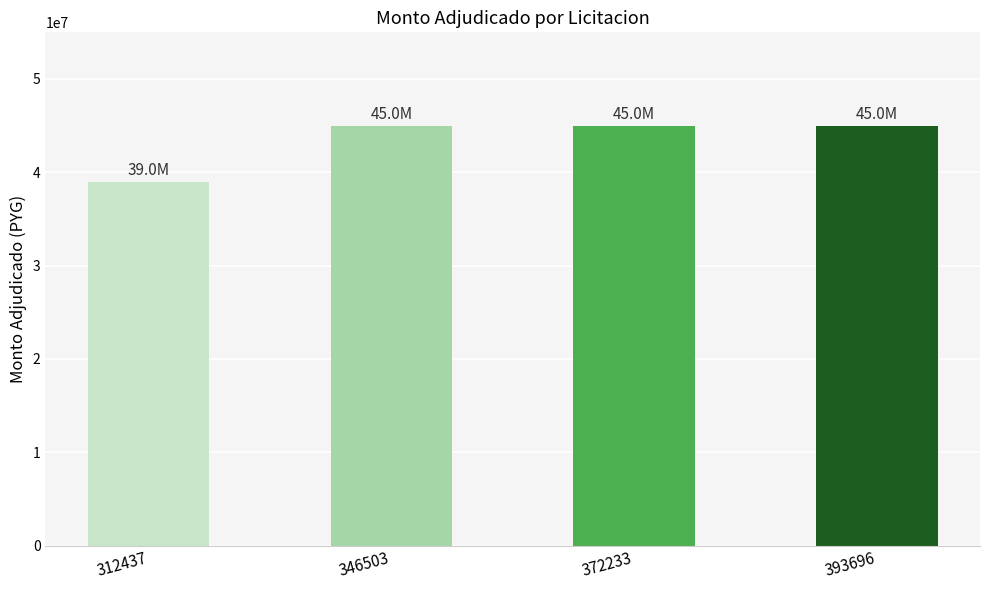

Read the value at 312437.

39000000